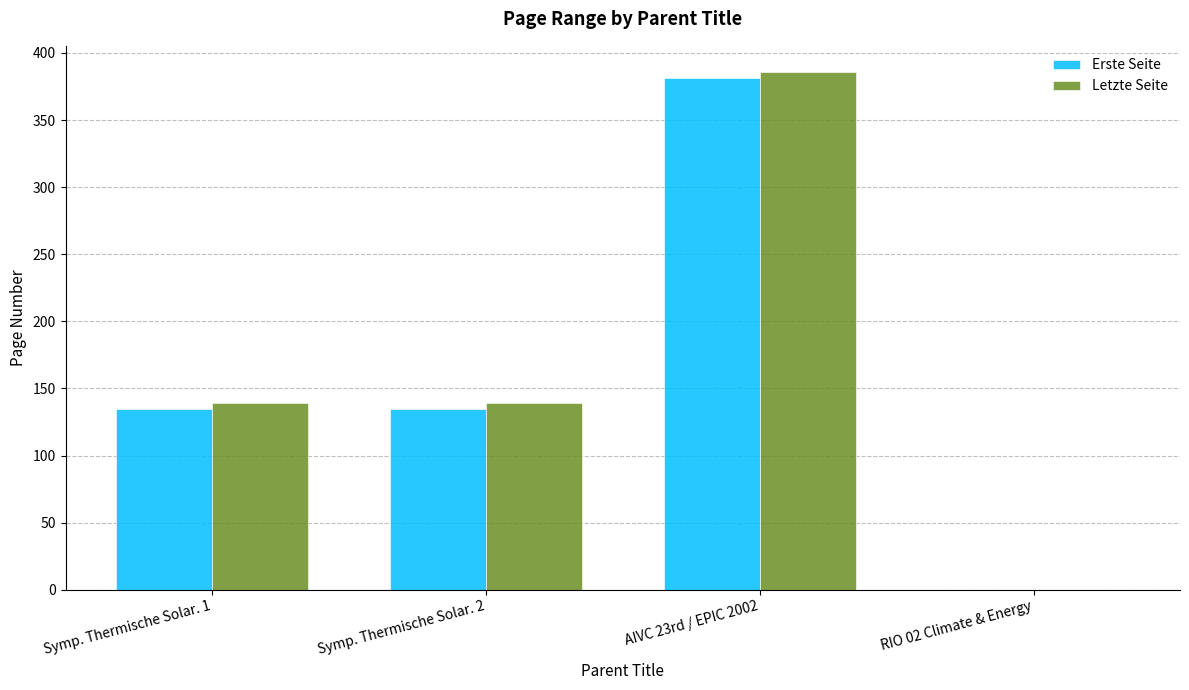

Which series changed the most between Symp. Thermische Solar. 1 and AIVC 23rd / EPIC 2002?

Letzte Seite